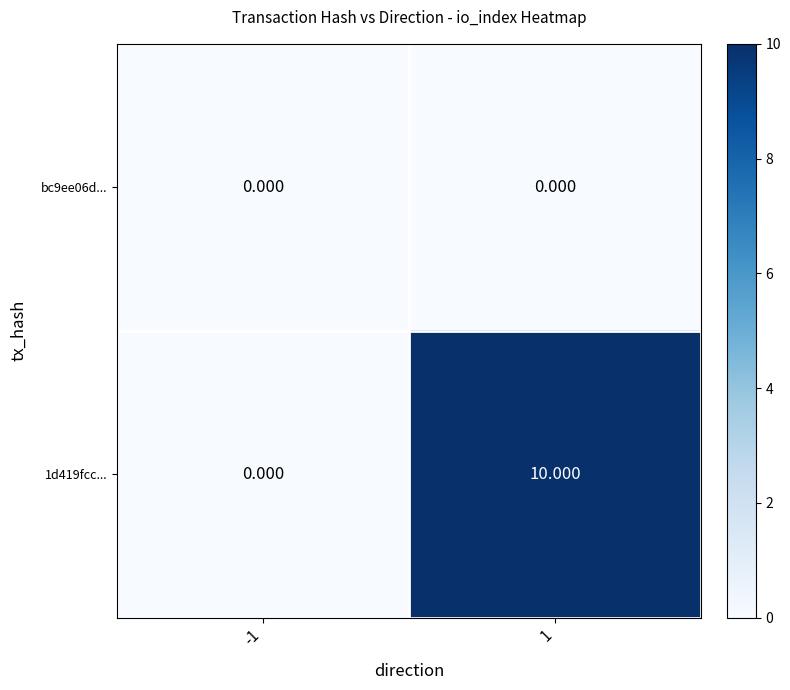

Is the value of 1d419fcc... at 1 greater than the value of bc9ee06d... at -1?

Yes